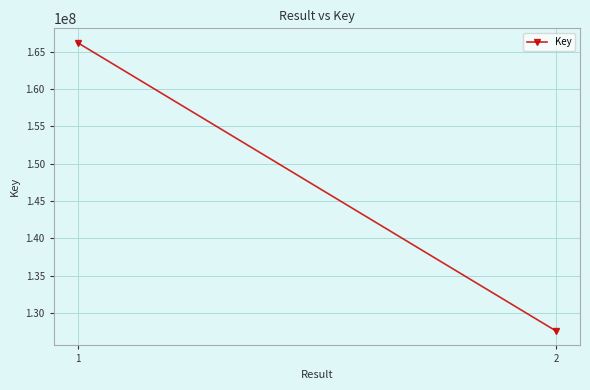

What is the value of the 2nd point from the left?

127572819